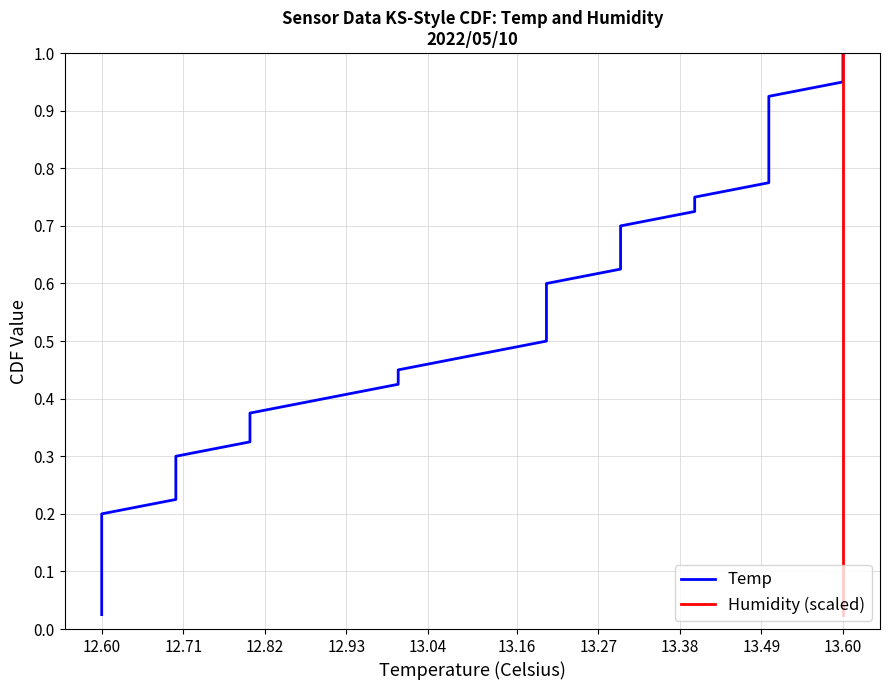

Which category has the lowest value across all series?

12.60